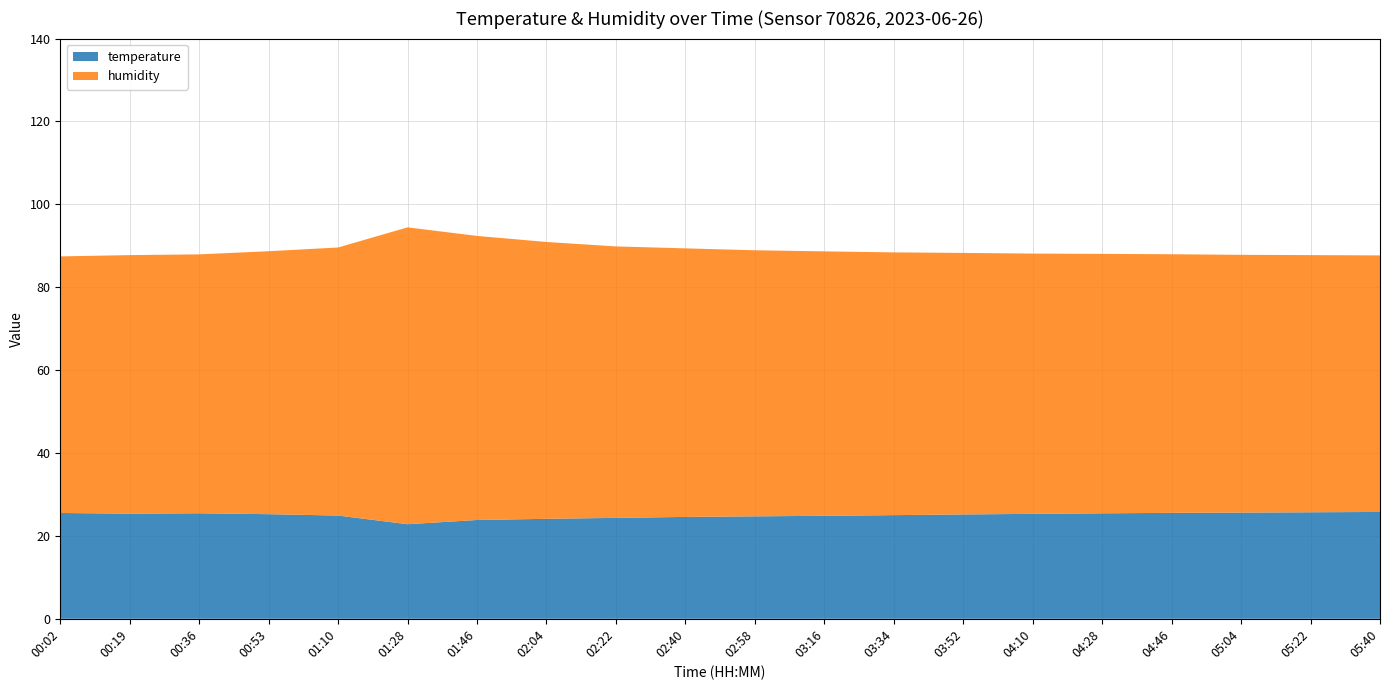

Reading left to right, extract all data points from this chart.

temperature: 25.5	25.4	25.5	25.2	24.9	22.8	23.8	24.1	24.4	24.6	24.7	24.9	25.0	25.2	25.3	25.4	25.6	25.6	25.7	25.8
humidity: 61.9	62.4	62.5	63.5	64.7	71.6	68.5	66.8	65.5	64.8	64.2	63.8	63.4	63.1	62.8	62.6	62.4	62.2	62.0	61.9